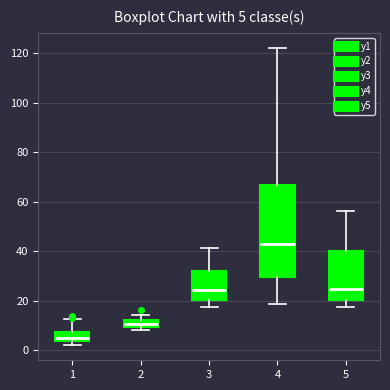

Which box's median line is the lowest?

1